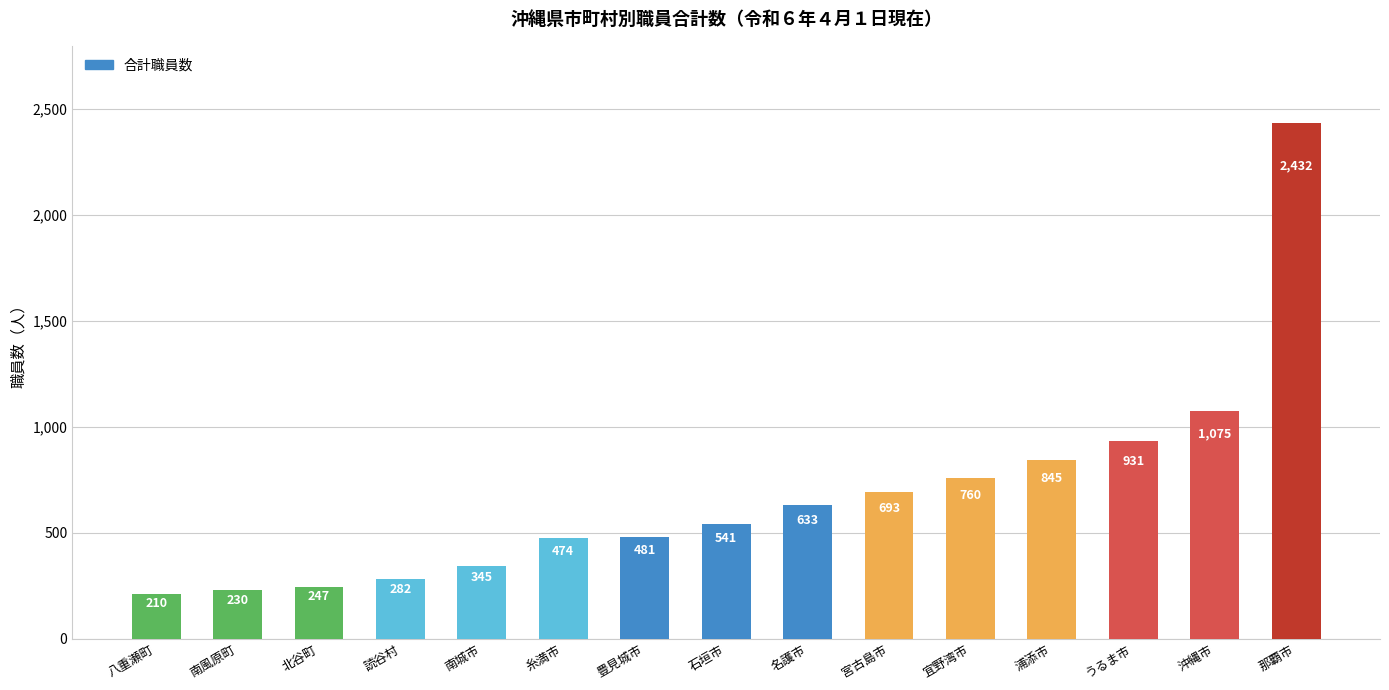

Reading left to right, what are all the values shown in this chart?

八重瀬町=210	南風原町=230	北谷町=247	読谷村=282	南城市=345	糸満市=474	豊見城市=481	石垣市=541	名護市=633	宮古島市=693	宜野湾市=760	浦添市=845	うるま市=931	沖縄市=1075	那覇市=2432